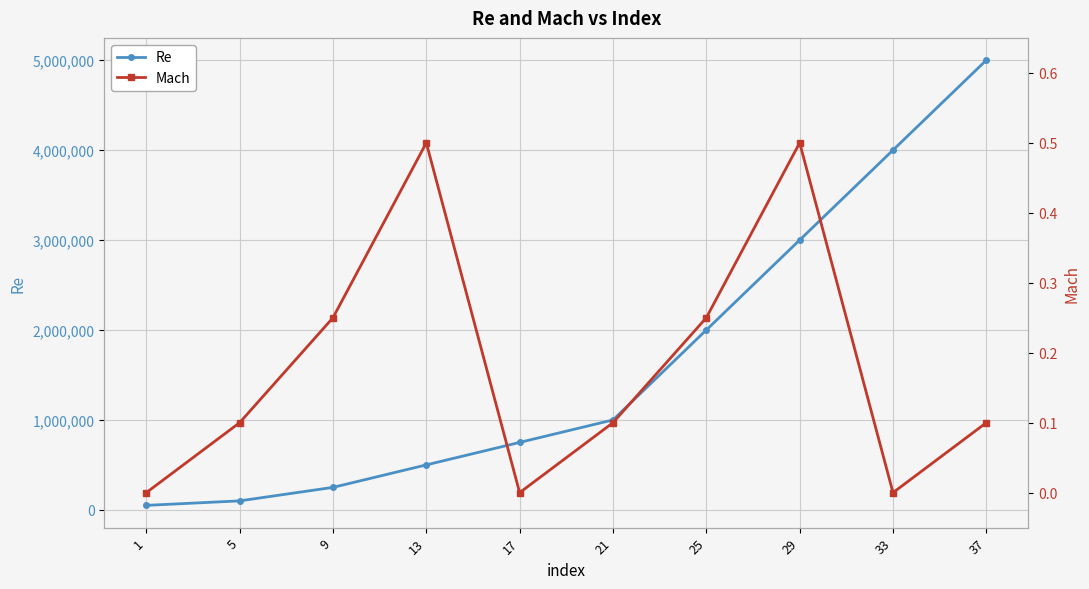

True or false: Mach and Re intersect in this chart.

False